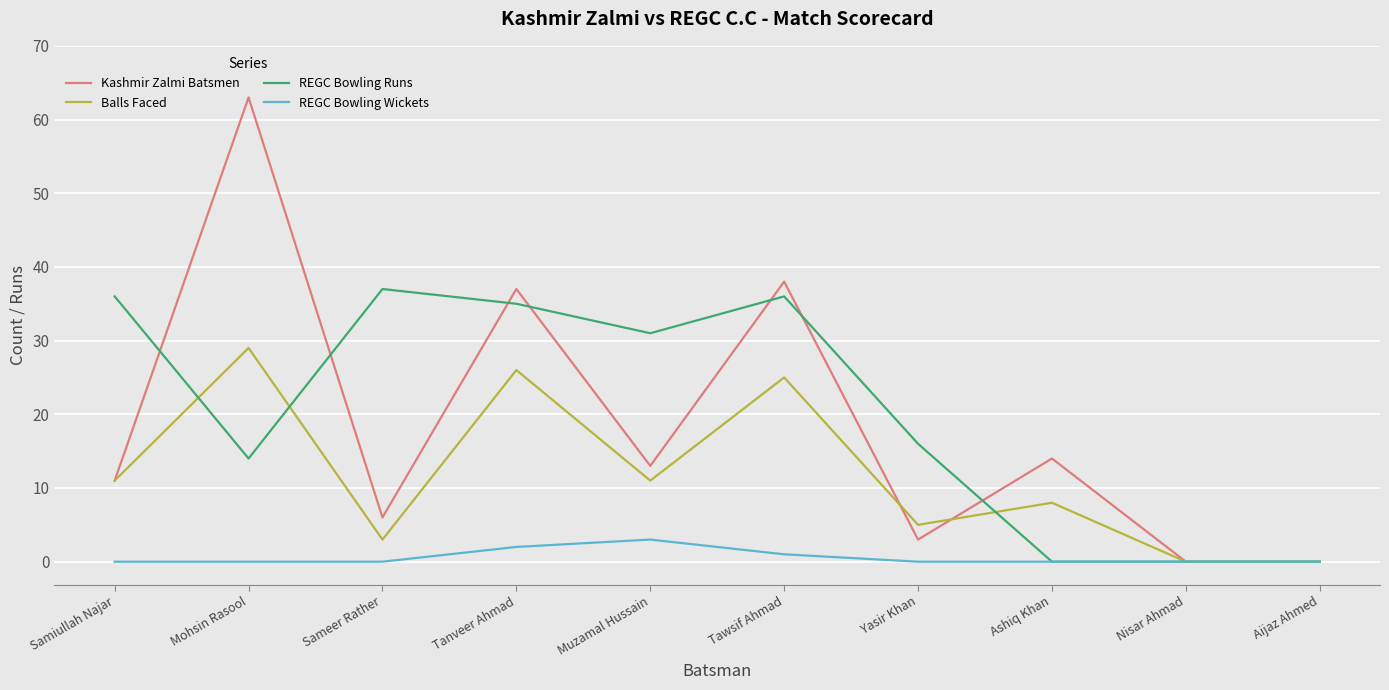

The Kashmir Zalmi Batsmen series shows 10 at Tawsif Ahmad. True or false?

False